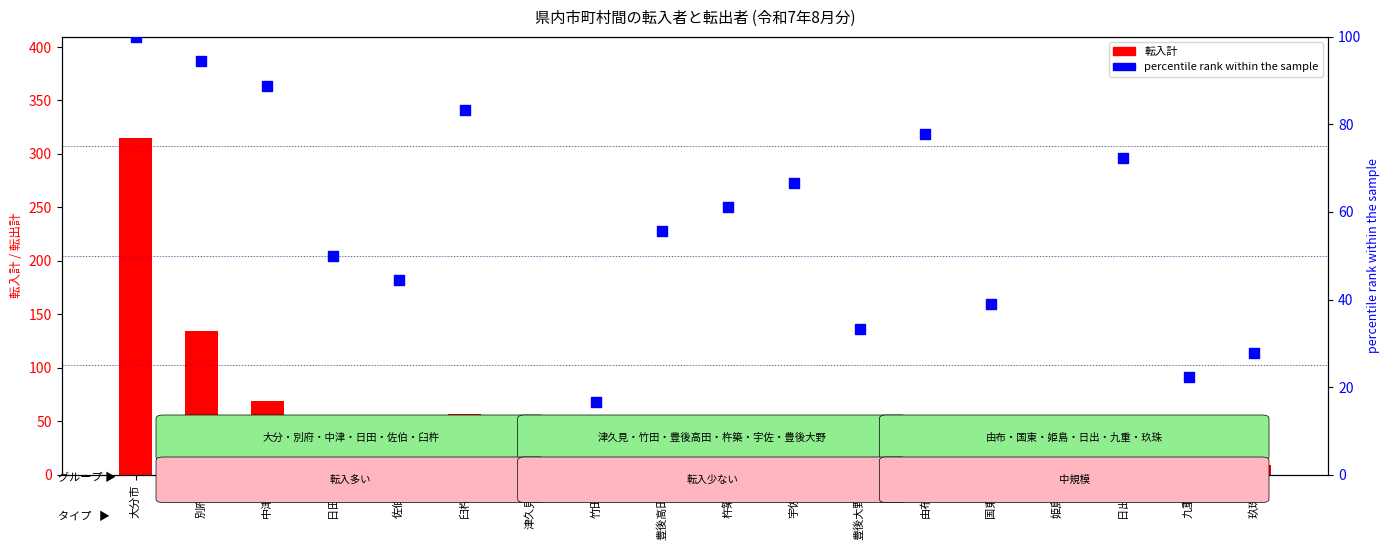

Which series has the largest total across all categories?

percentile rank within the sample